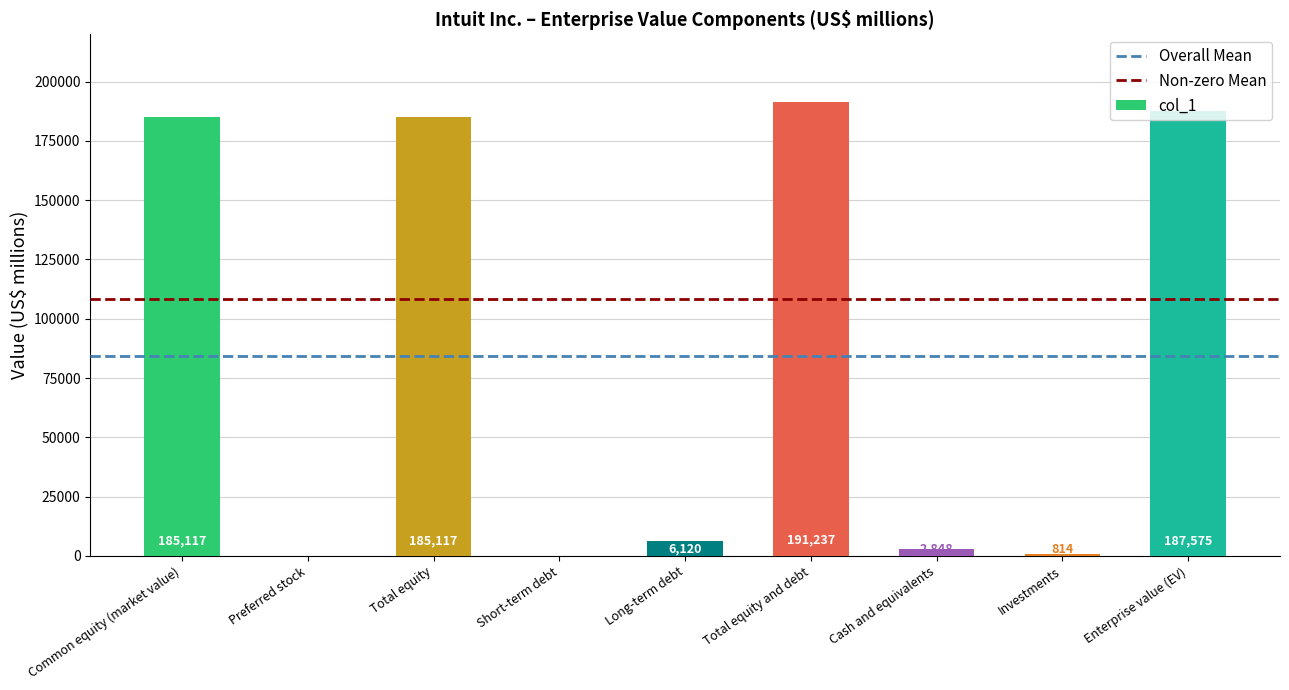

Reading left to right, transcribe all the data shown in this chart.

185117	0	185117	0	6120	191237	2848	814	187575